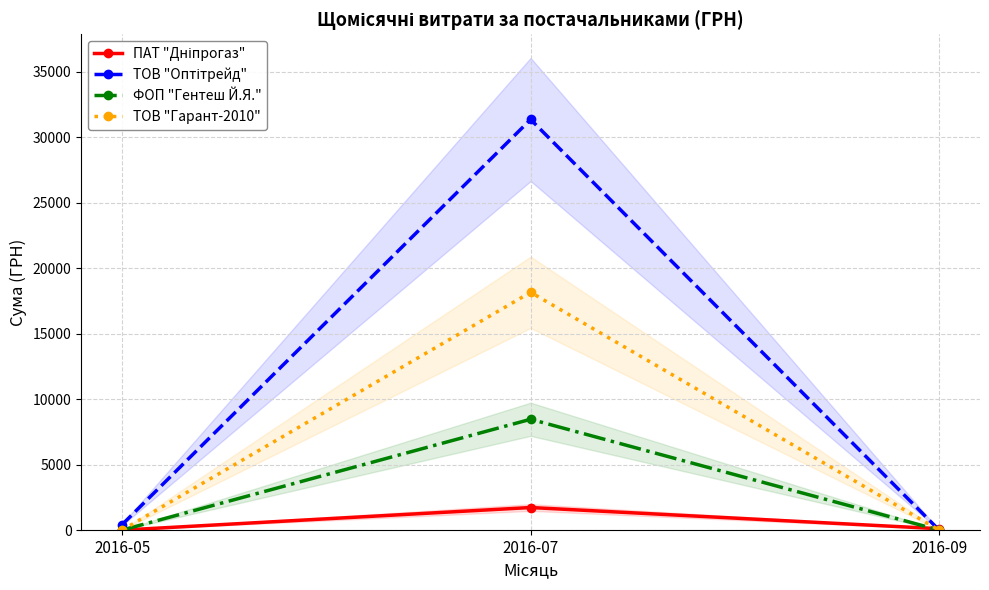

List the series in order of their overall mean, highest first.

ТОВ "Оптітрейд", ТОВ "Гарант-2010", ФОП "Гентеш Й.Я.", ПАТ "Дніпрогаз"